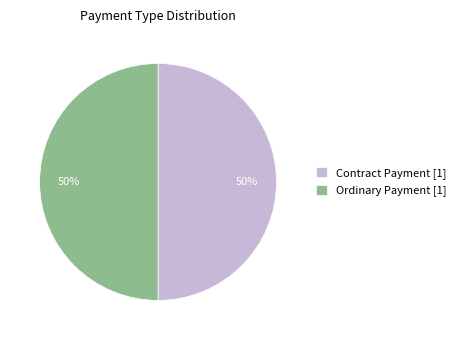

To the nearest percent, what is the average slice percentage?

50%